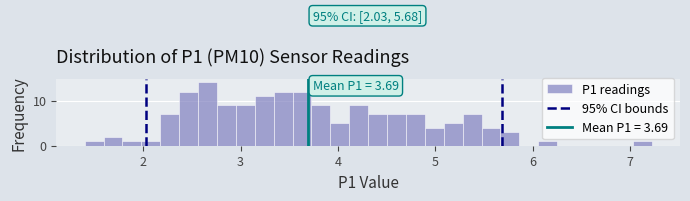

Read against the x-axis, roughly where is the centre of the tallest bar?

2.7